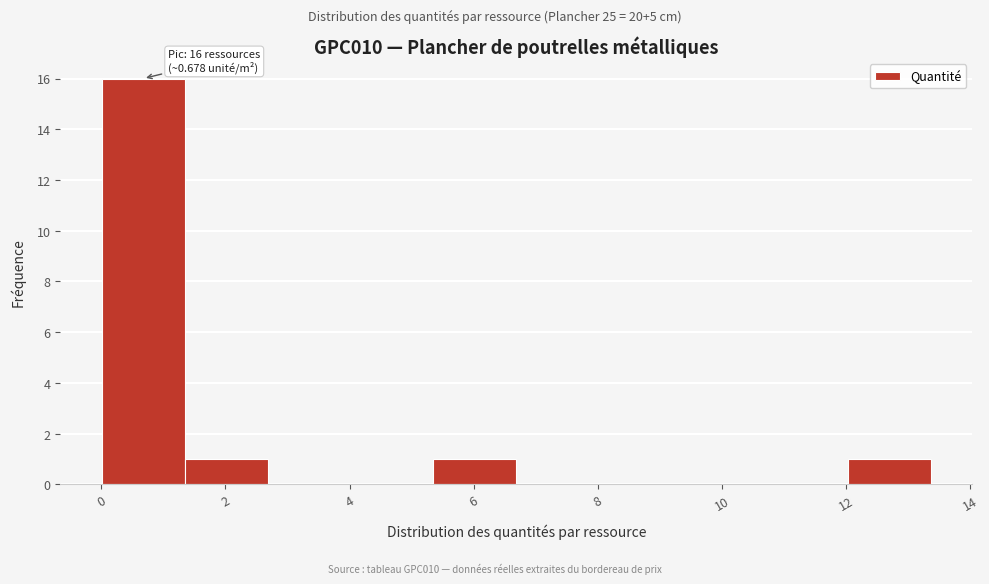

Over which range of the x-axis is the bar tallest?

0.0 to 1.4